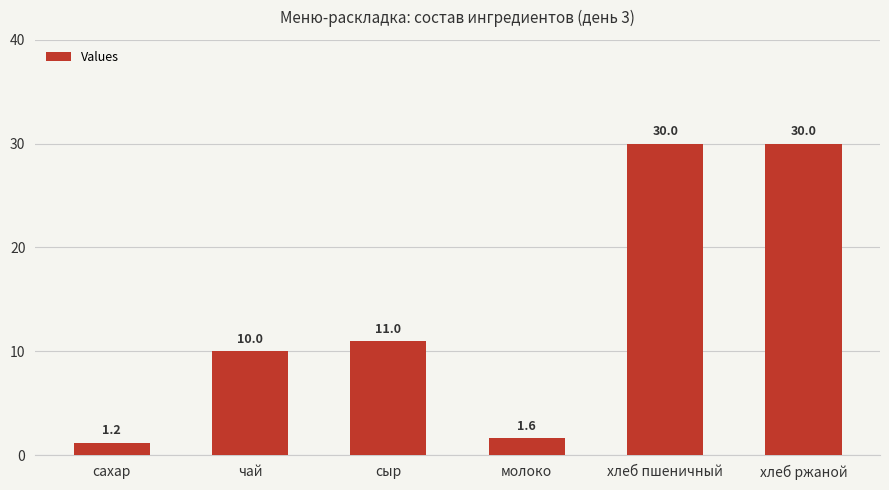

What position from the left is сыр?

3